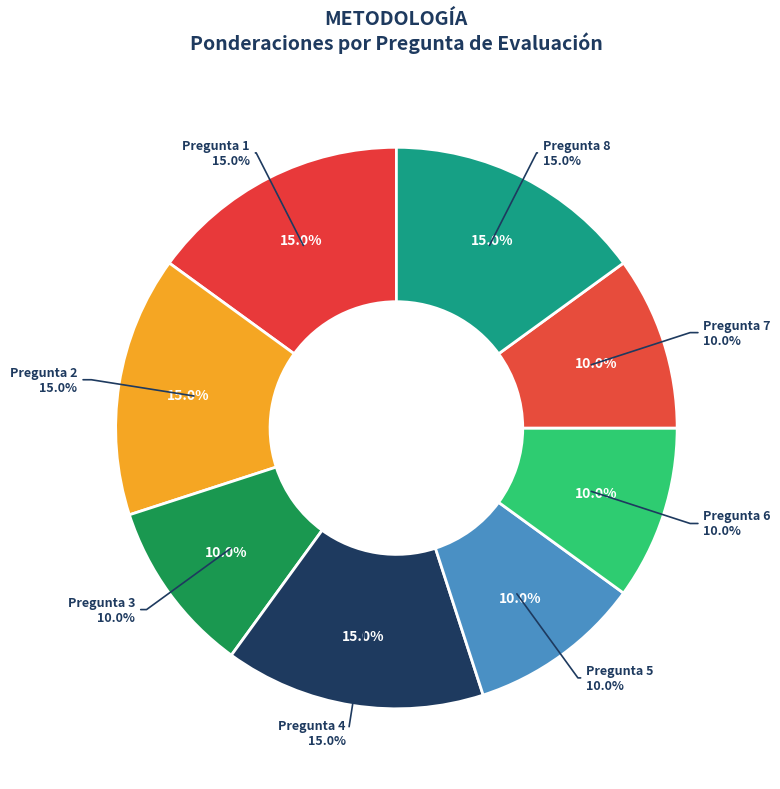

What is the total percentage of Pregunta 1 and Pregunta 8?

30.0%